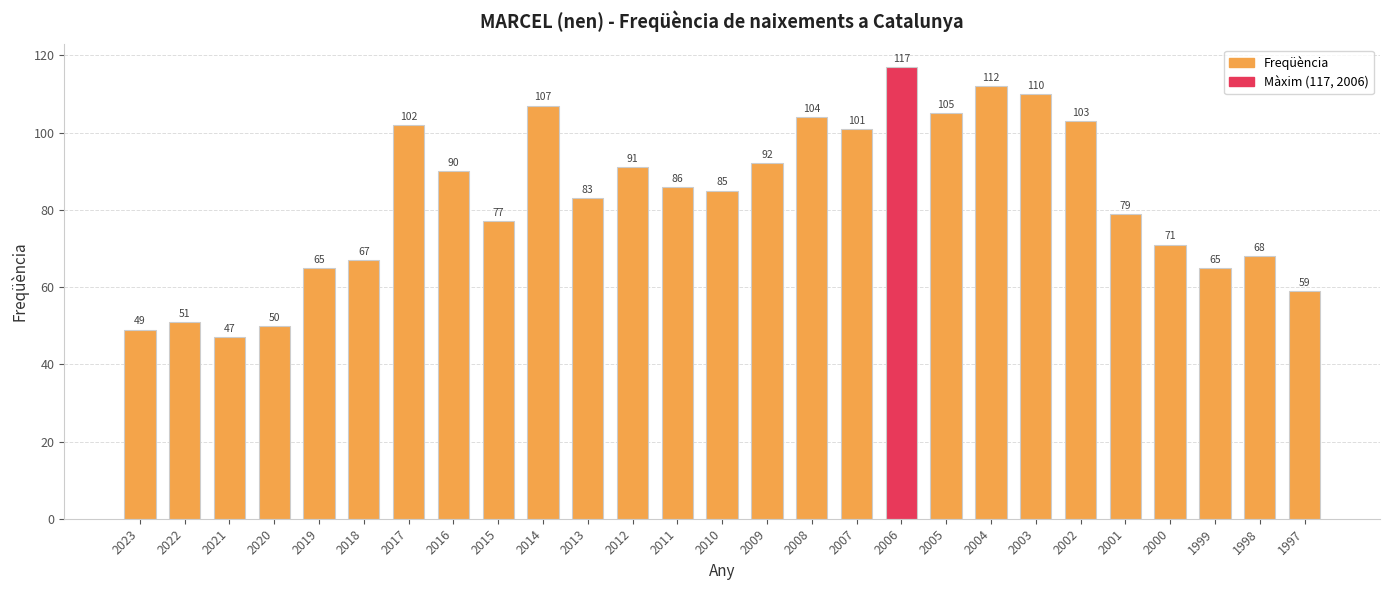

What value does the data have at 2006, to the nearest 10?

120